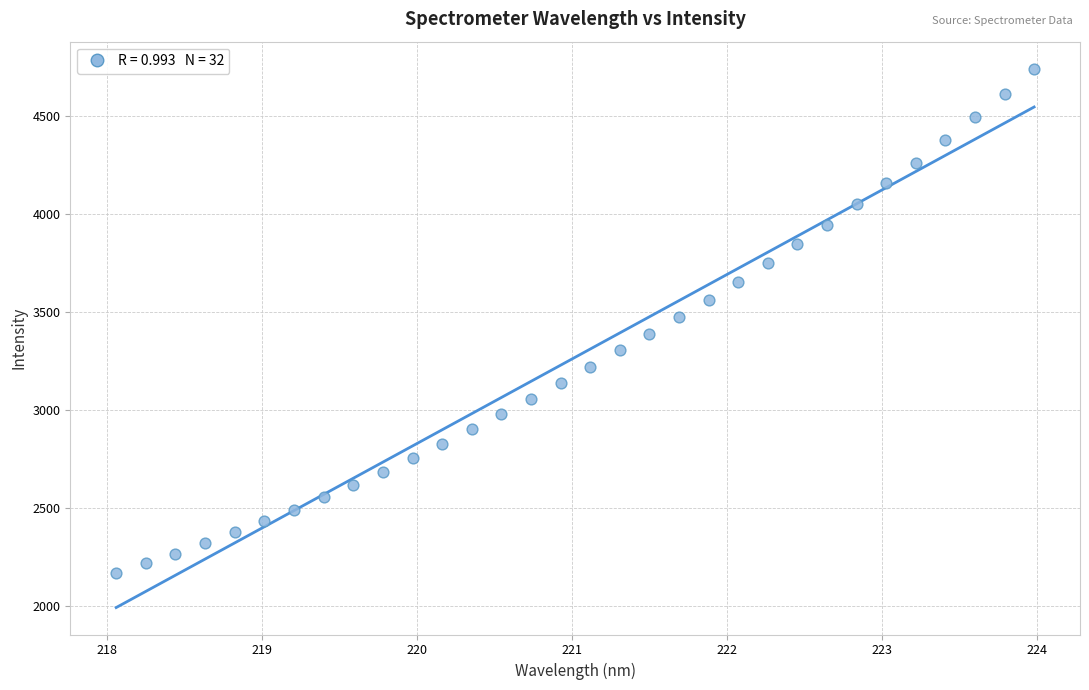

What is the range of X values (max minus min)?

5.9